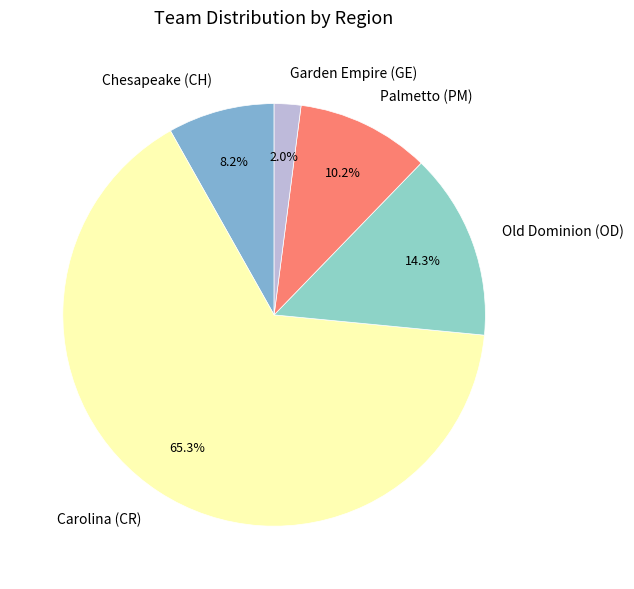

How many slices are in this pie chart?

5